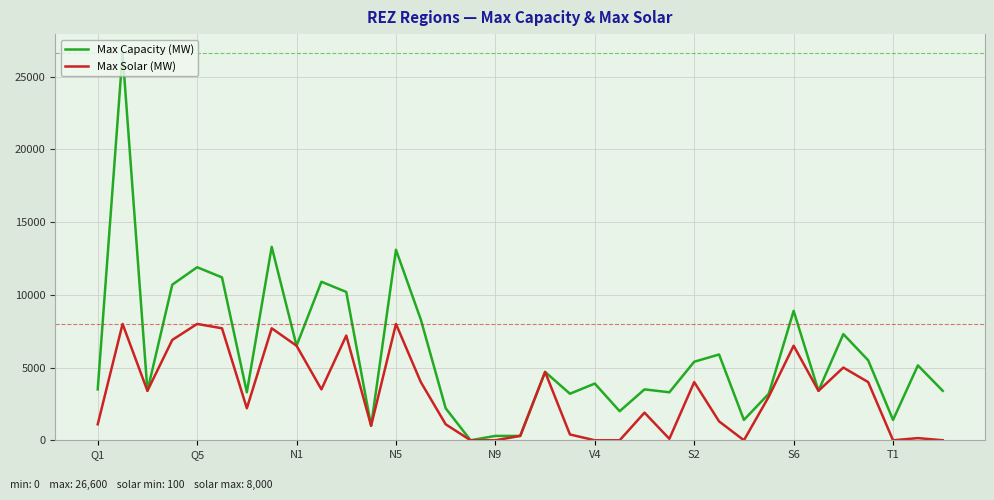

True or false: Max Solar (MW) has more than 0 interior local peaks.

True